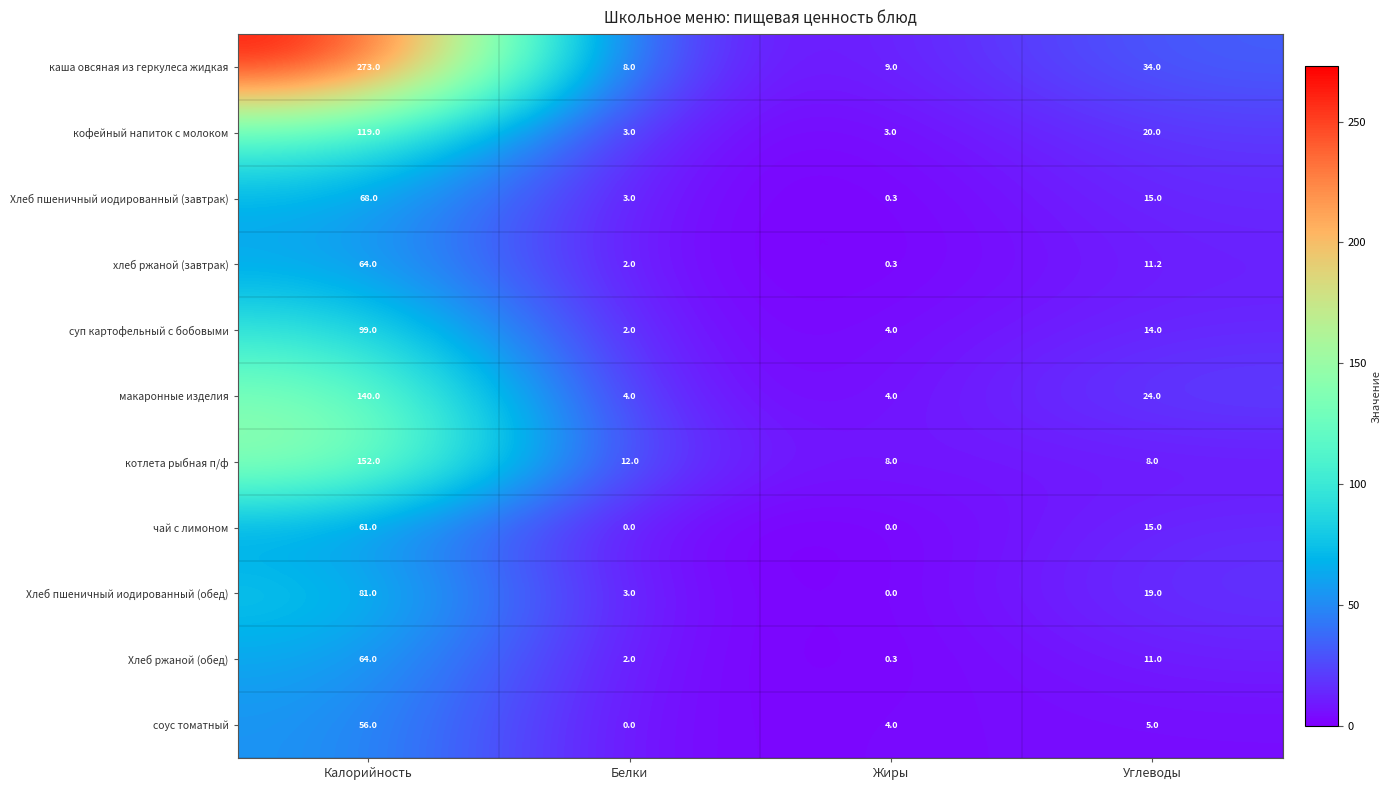

What is the lowest value of the котлета рыбная п/ф series?

8.0